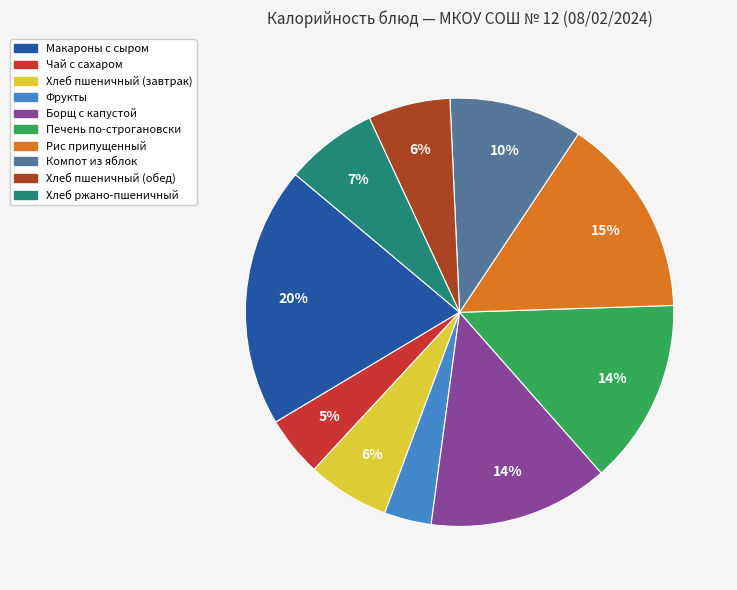

To the nearest percent, what is the average slice percentage?

10%